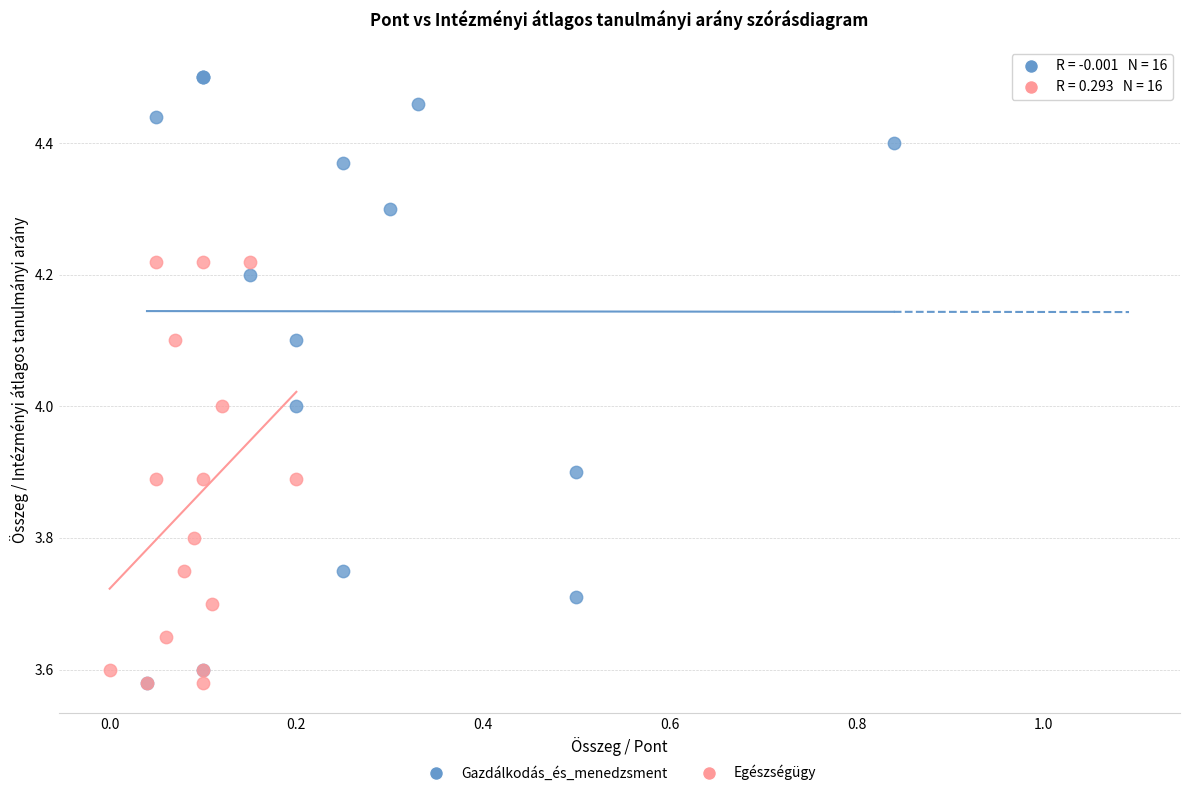

Which series has the largest Y range (max minus min)?

Gazdálkodás_és_menedzsment